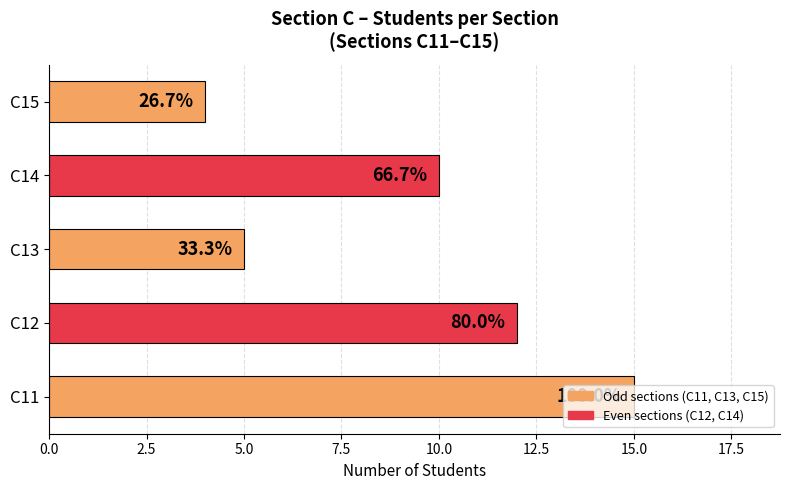

How many bars are there in total?

5